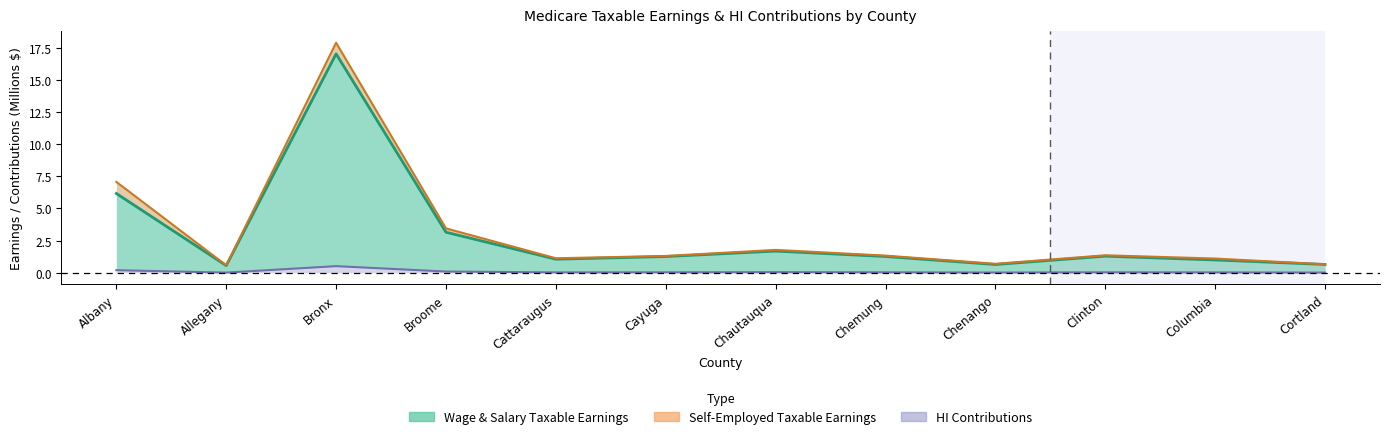

Reading left to right, extract all data points from this chart.

Wage & Salary Taxable Earnings (M$): 6.2	0.6	17.0	3.2	1.1	1.3	1.7	1.3	0.6	1.3	1.0	0.6
Total Taxable Earnings incl. Self-Employed (M$): 7.1	0.6	17.9	3.5	1.1	1.3	1.8	1.3	0.7	1.4	1.1	0.7
HI Contributions (M$): 0.2	0.0	0.5	0.1	0.0	0.0	0.1	0.0	0.0	0.0	0.0	0.0